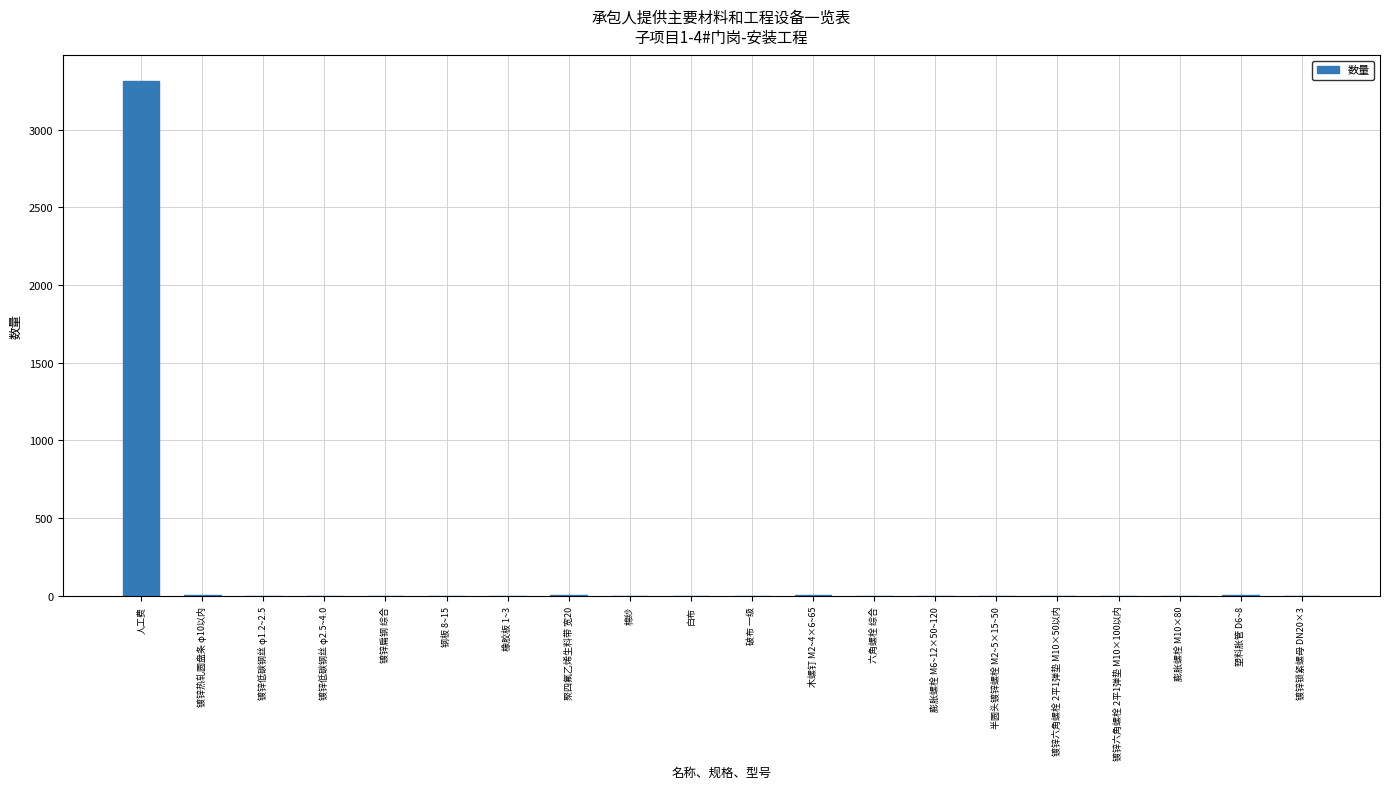

Does the chart contain stacked bars?

No